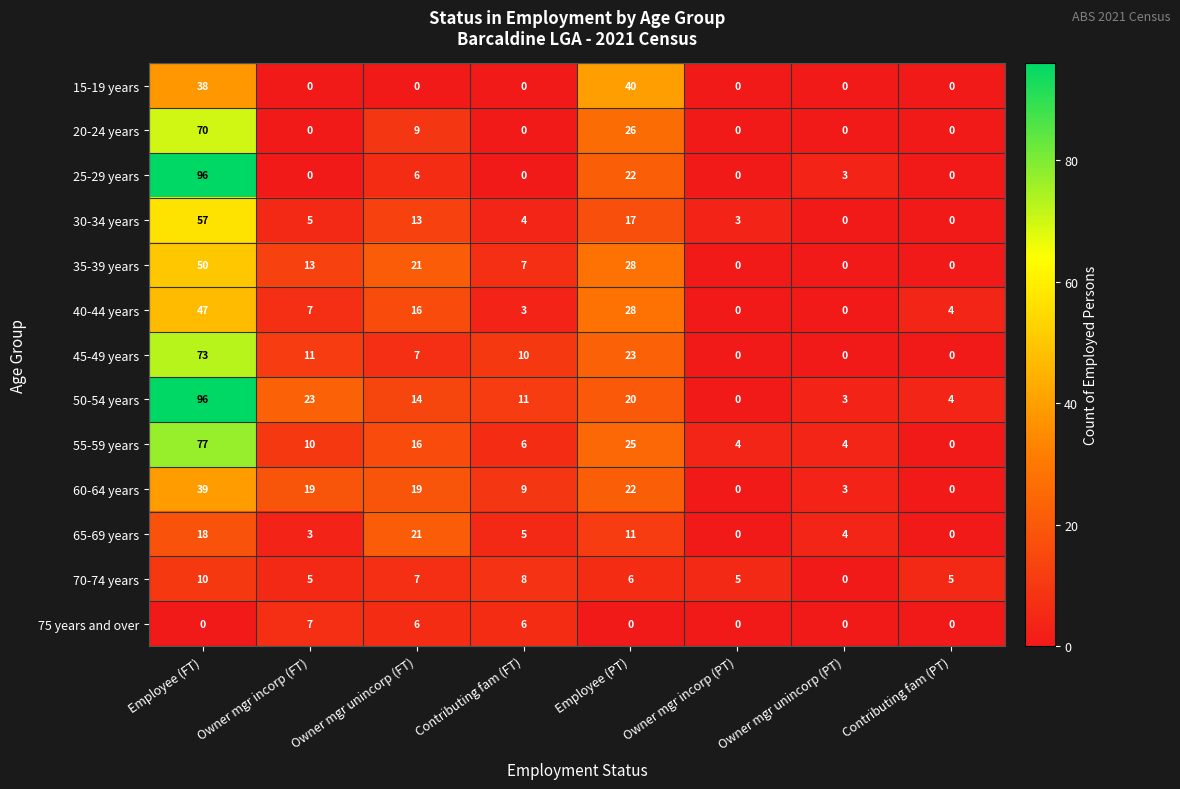

What is the difference between the maximum and second lowest values in the 60-64 years series?

39